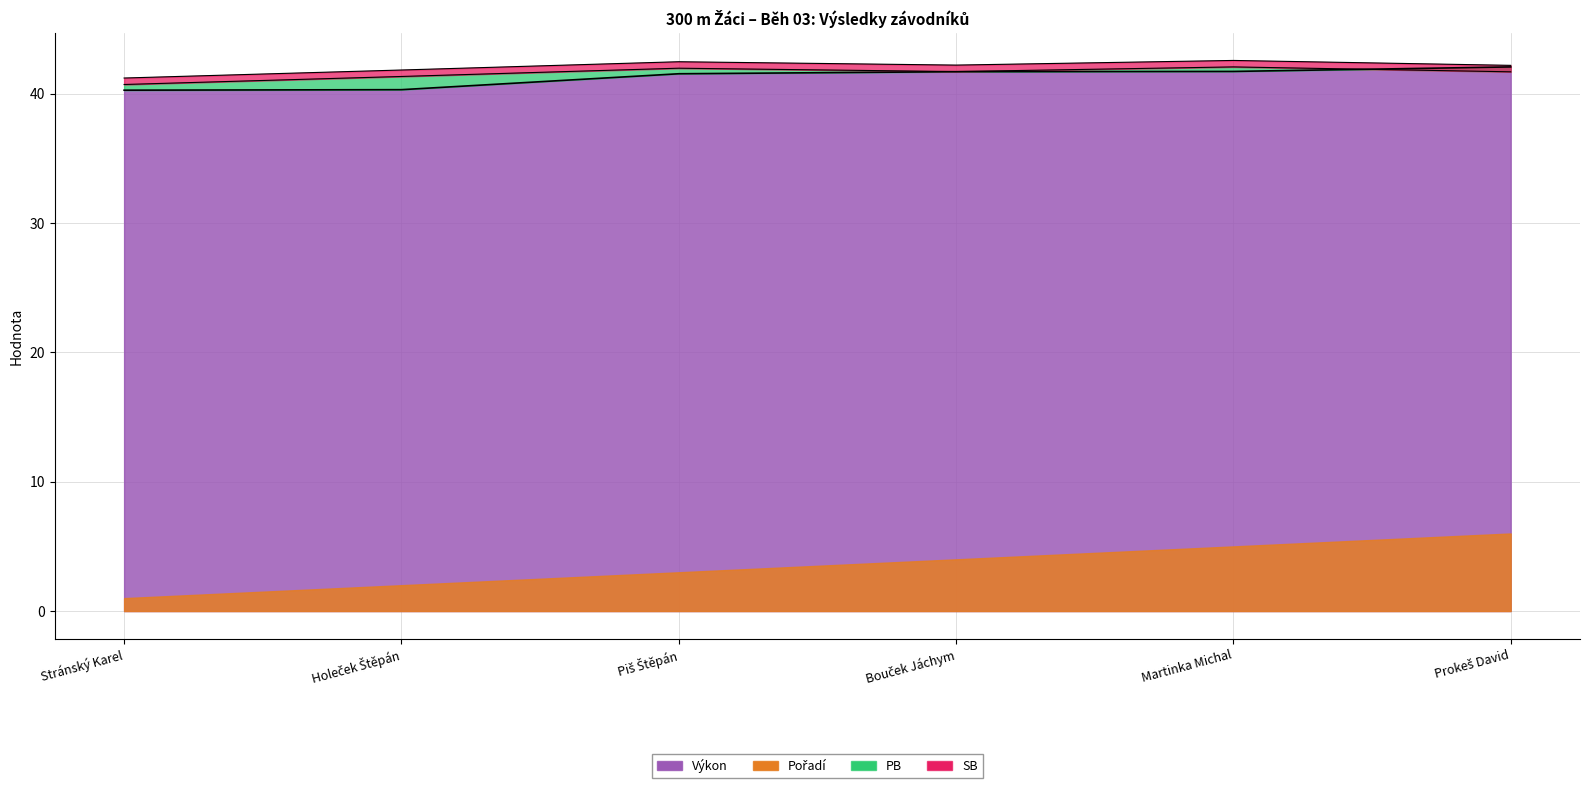

Is it true that Výkon equals 60.9 at Stránský Karel?

False